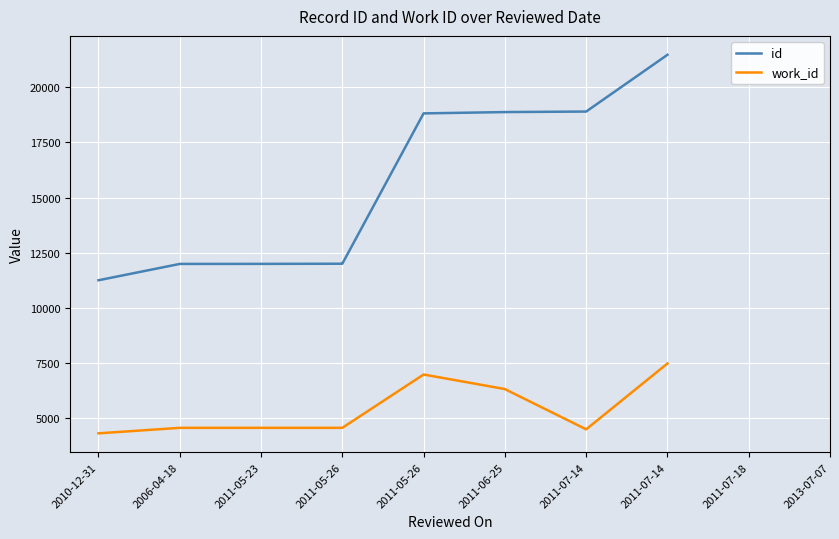

What is the minimum value for work_id?

4317